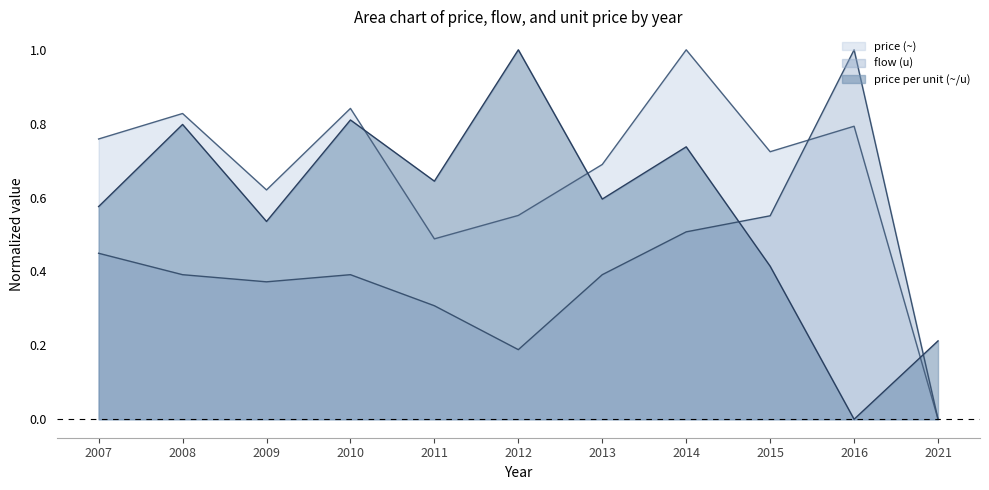

At which category does Price per unit (~/u) reach its first local valley?

2009